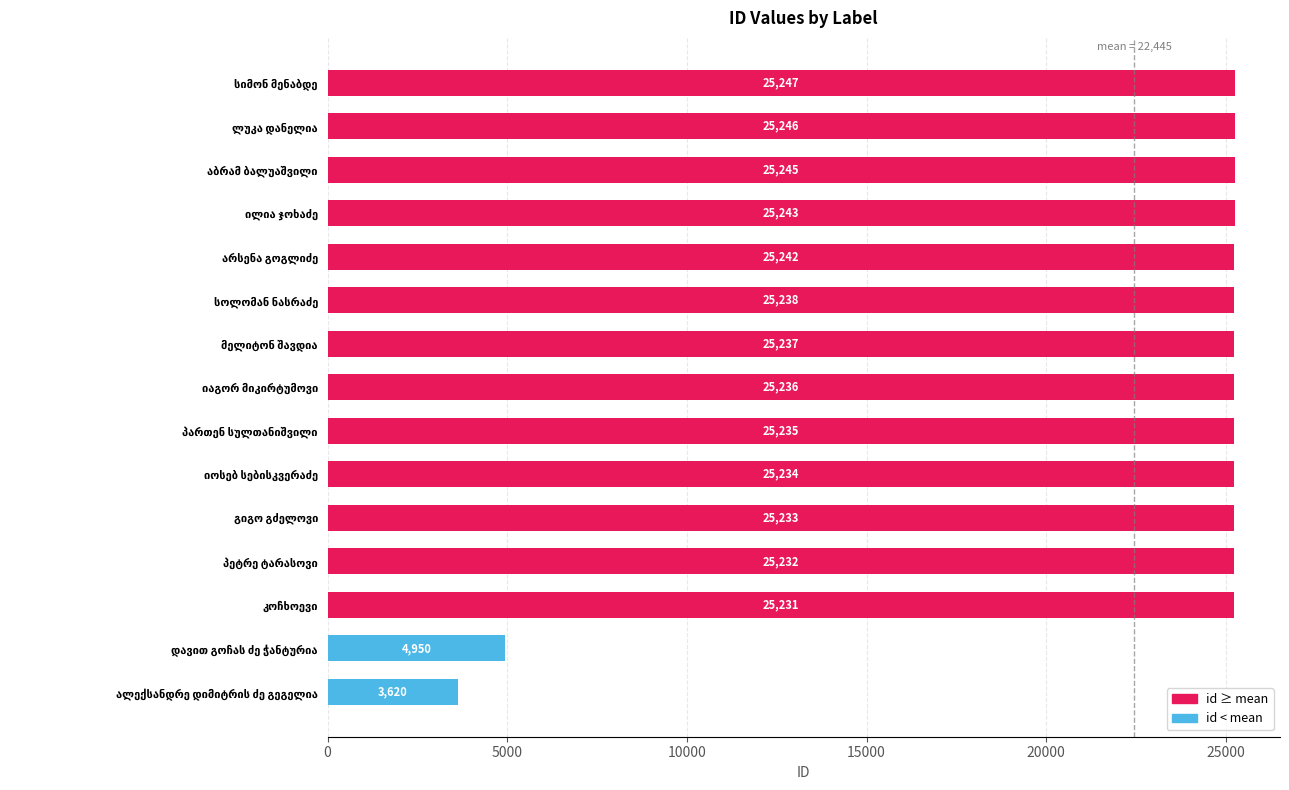

What is the smallest value displayed?

3620